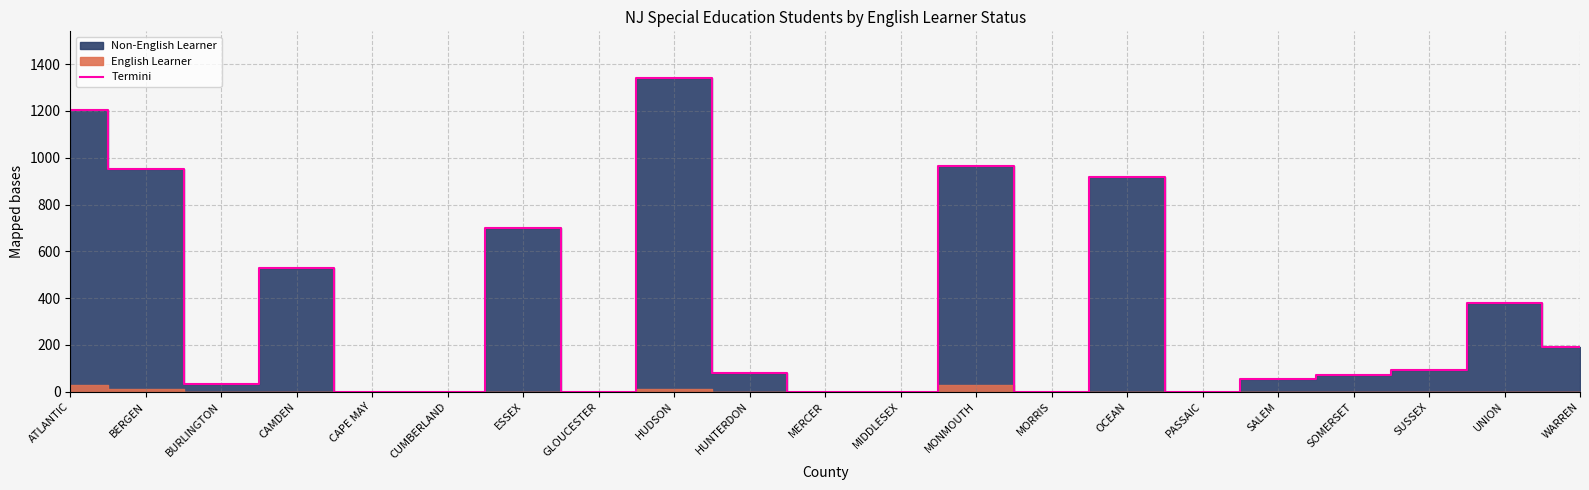

How many points are higher than both their immediate neighbors (excluding endpoints)?

6